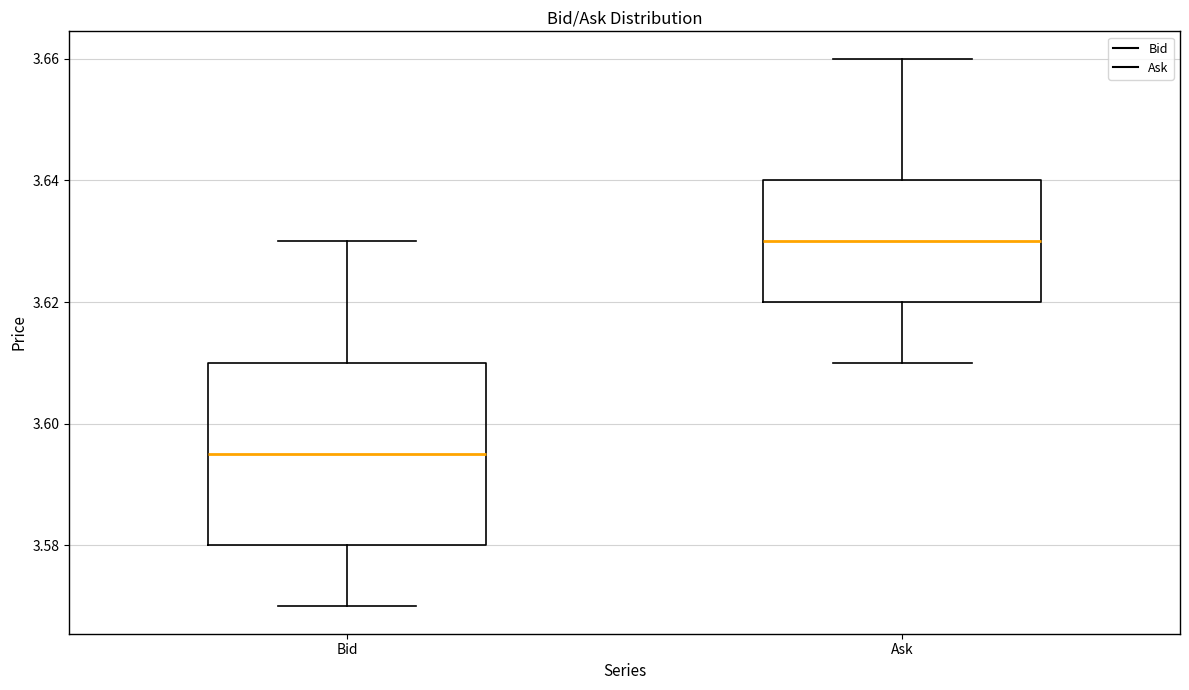

Which box is the tallest, from its lower edge to its upper edge?

Bid